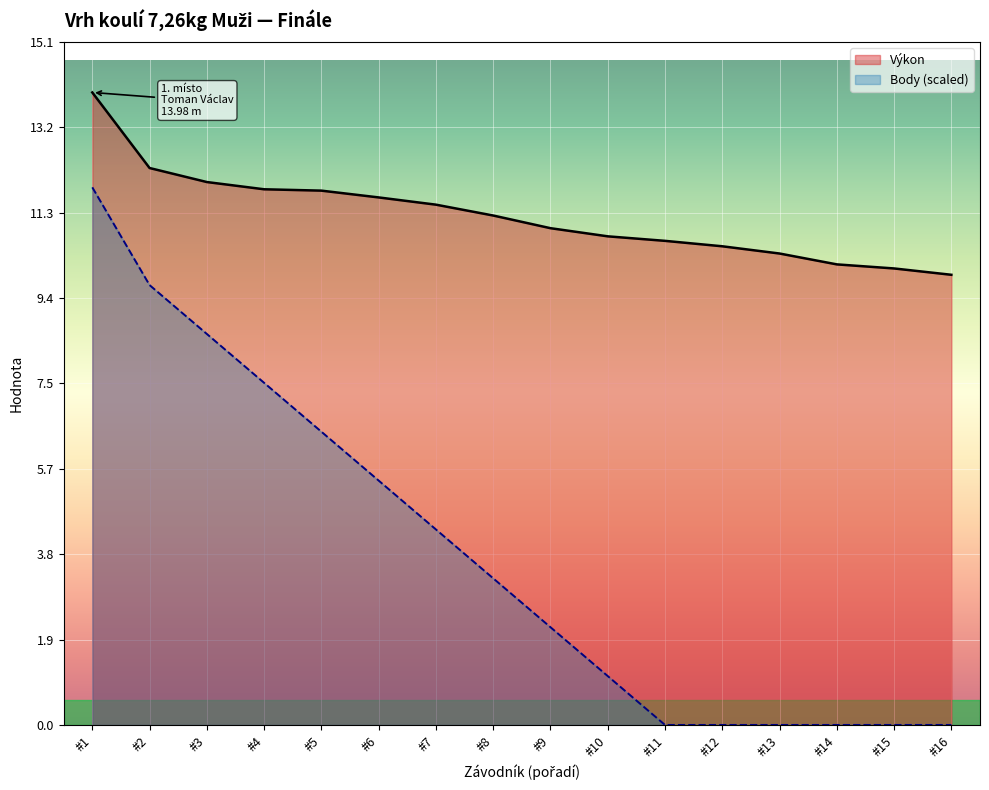

True or false: Výkon and Body cross at least once.

False